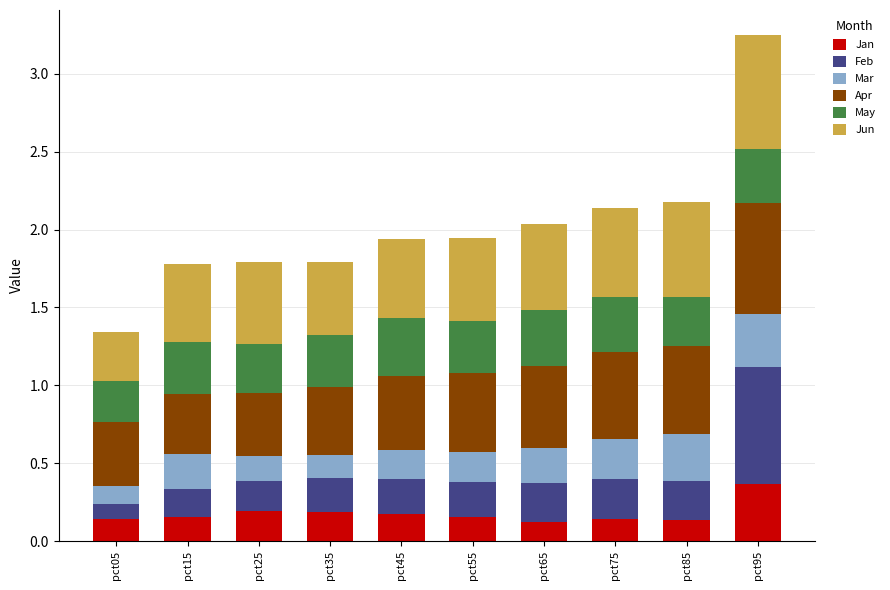

Which category has the highest value in the Jan series?

pct95